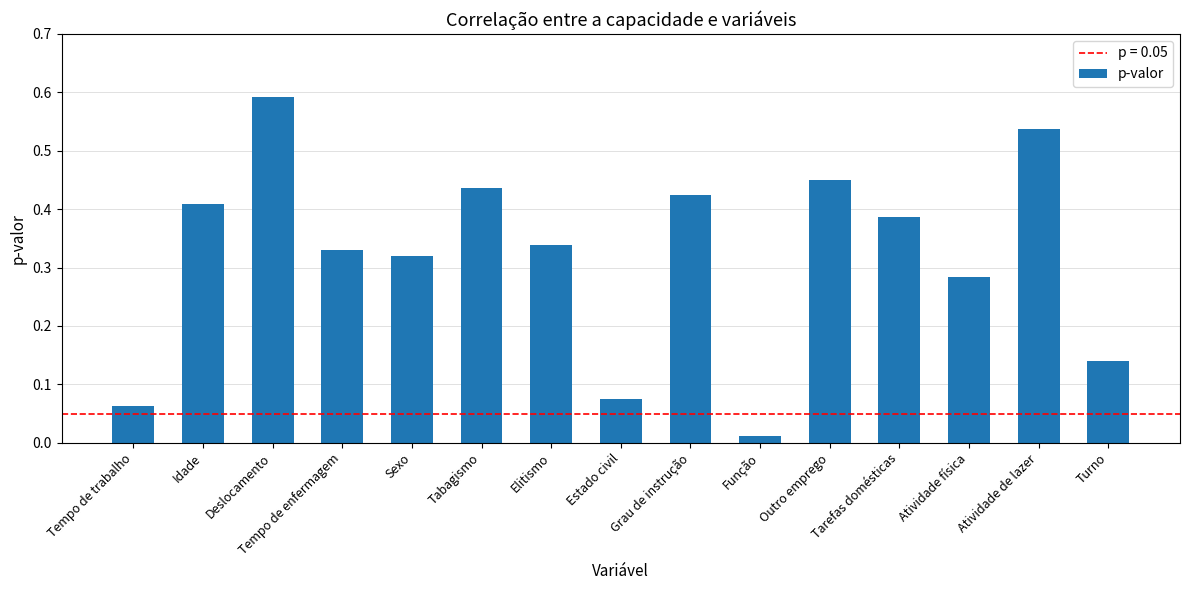

What is the sum of the values at Atividade de lazer and Idade?

0.9